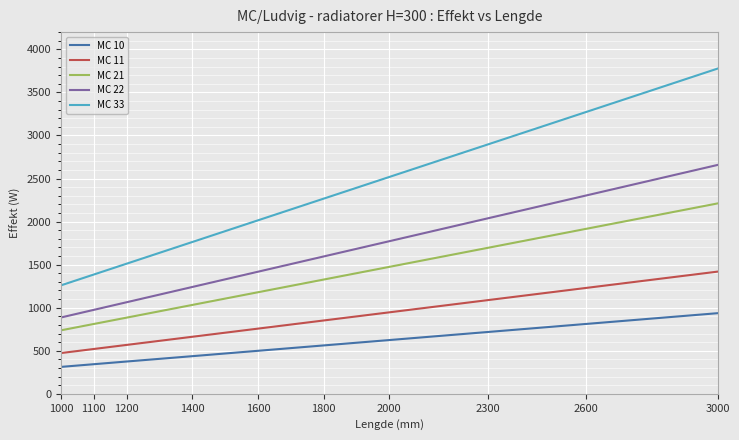

Reading left to right, list all the values displayed in this chart.

MC 10: 1000=312.4	1100=343.7	1200=374.9	1400=436.9	1600=499.3	1800=561.7	2000=624.2	2300=717.8	2600=811.4	3000=936.2
MC 11: 1000=473.0	1100=520.3	1200=567.6	1400=662.2	1600=756.8	1800=851.4	2000=946.0	2300=1087.9	2600=1229.8	3000=1419.0
MC 21: 1000=737.0	1100=810.7	1200=884.4	1400=1031.8	1600=1179.2	1800=1326.6	2000=1474.0	2300=1695.1	2600=1916.2	3000=2211.0
MC 22: 1000=886.0	1100=974.6	1200=1063.2	1400=1240.4	1600=1417.6	1800=1594.8	2000=1772.0	2300=2037.8	2600=2303.6	3000=2658.0
MC 33: 1000=1259.0	1100=1384.9	1200=1510.8	1400=1762.6	1600=2014.4	1800=2266.2	2000=2518.0	2300=2895.7	2600=3273.4	3000=3777.0